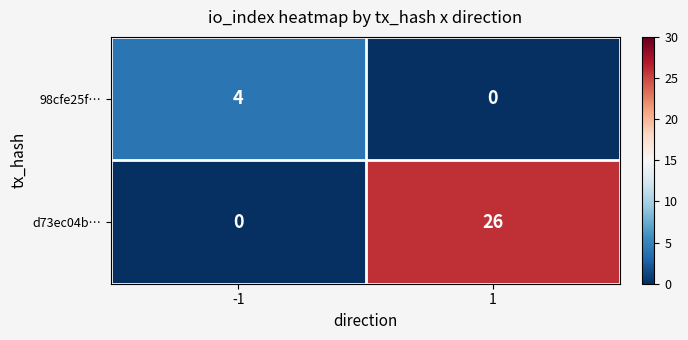

What is the greatest value displayed?

26